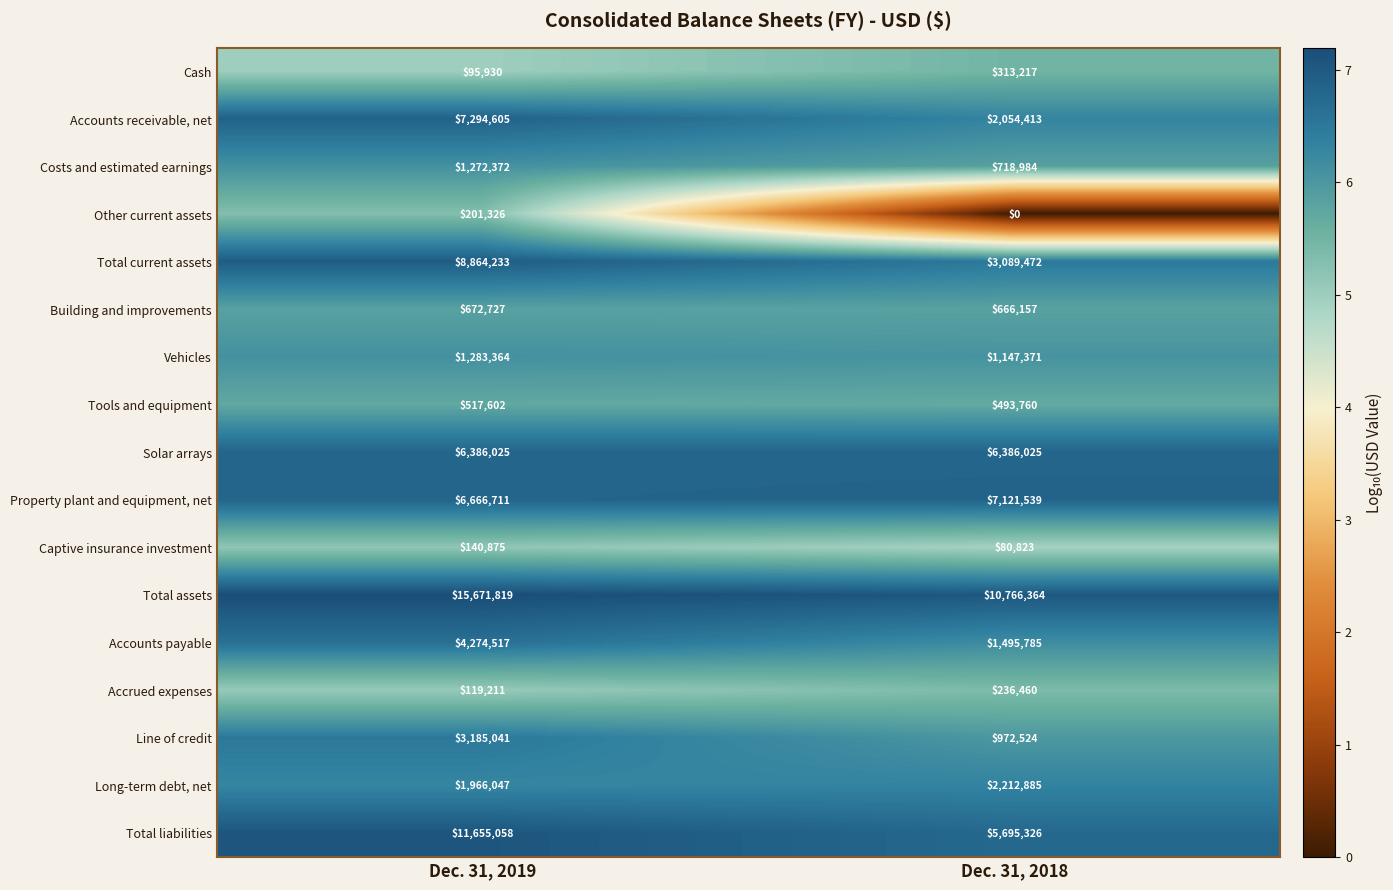

The value of Line of credit at Dec. 31, 2019 is 3185041. True or false?

True